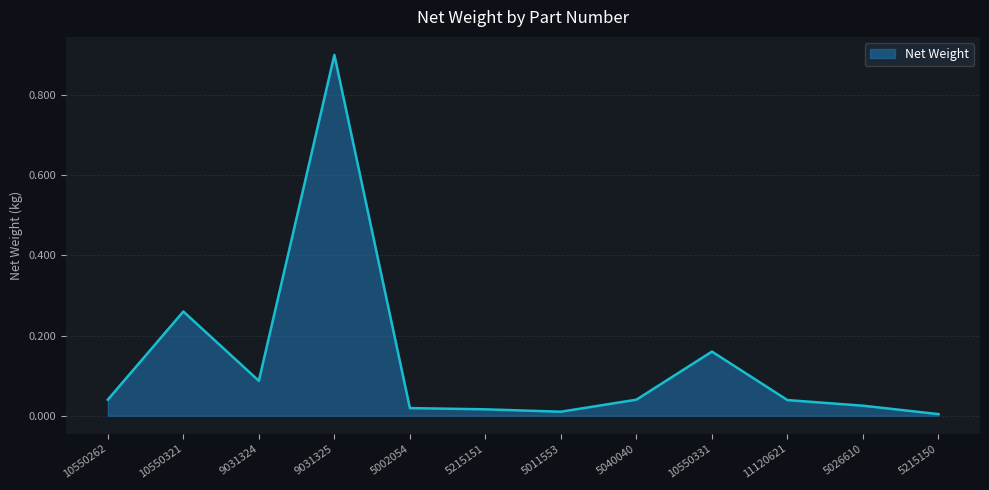

What is the difference between the maximum and minimum values?

0.9